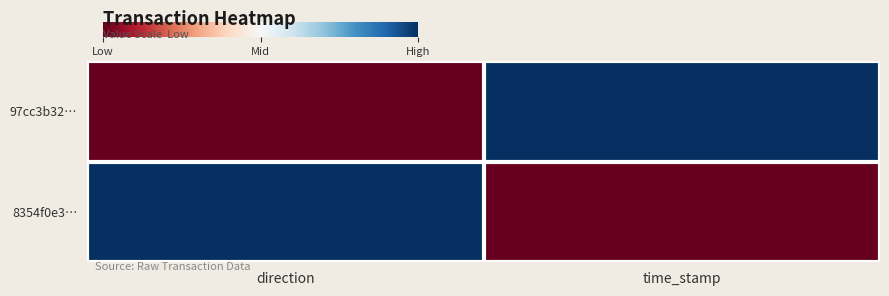

Reading left to right, list all the values displayed in this chart.

97cc3b32…: direction=0	time_stamp=1
8354f0e3…: direction=1	time_stamp=0